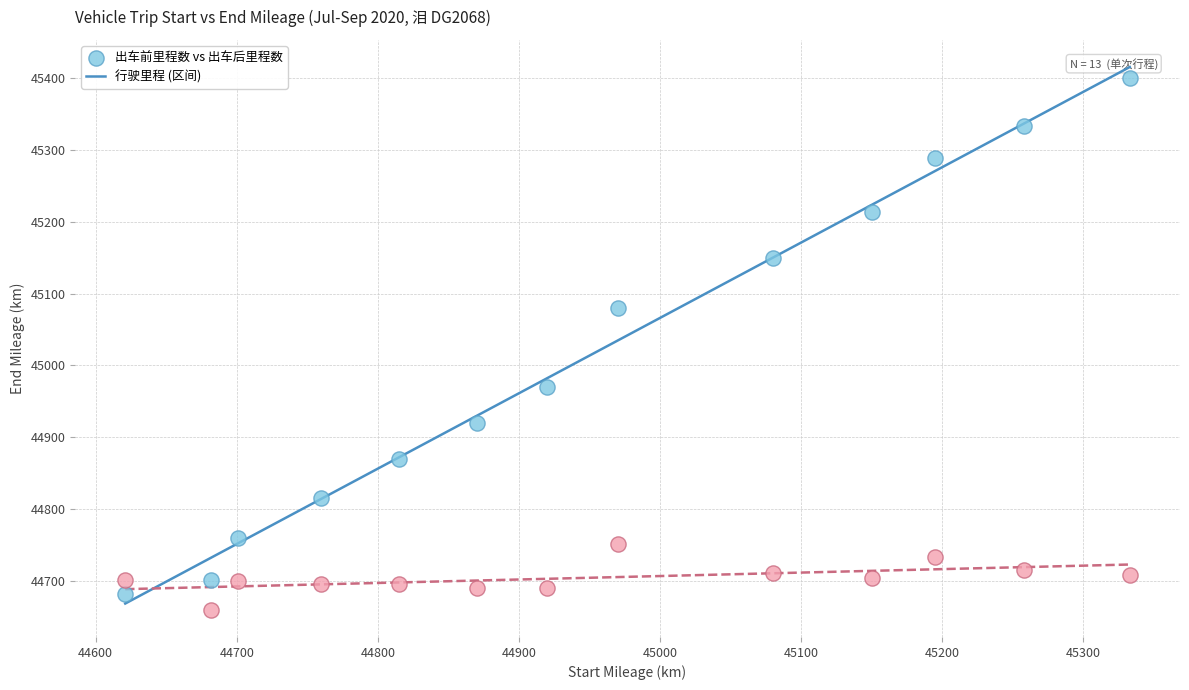

In the 出车前里程数 vs 出车后里程数 series, what Y value is closest to 45041?

45080